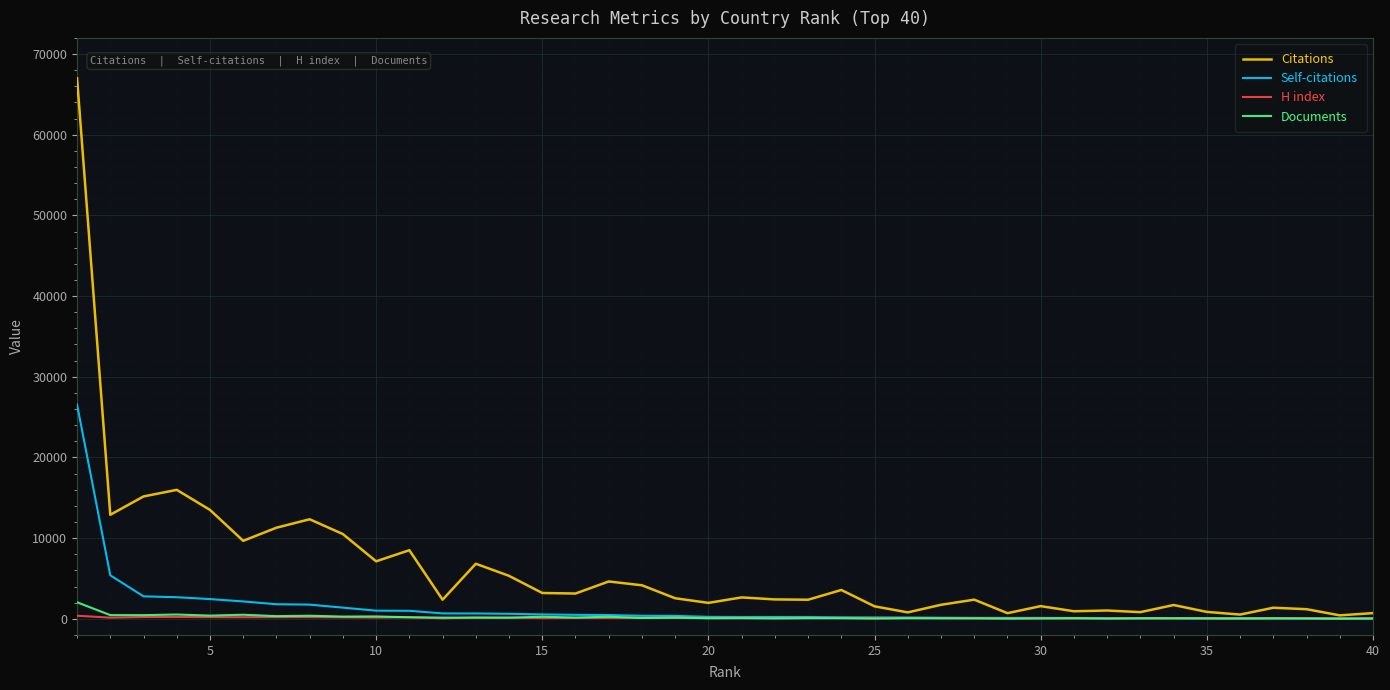

Which series has the largest range (max minus min)?

Citations